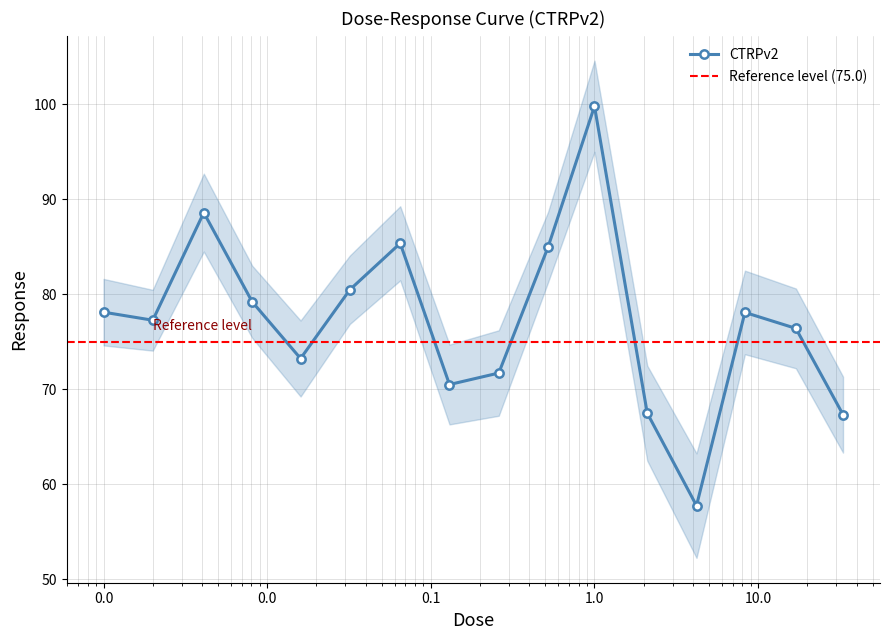

What is the value of the CTRPv2 point at the 12th from the left?

67.5